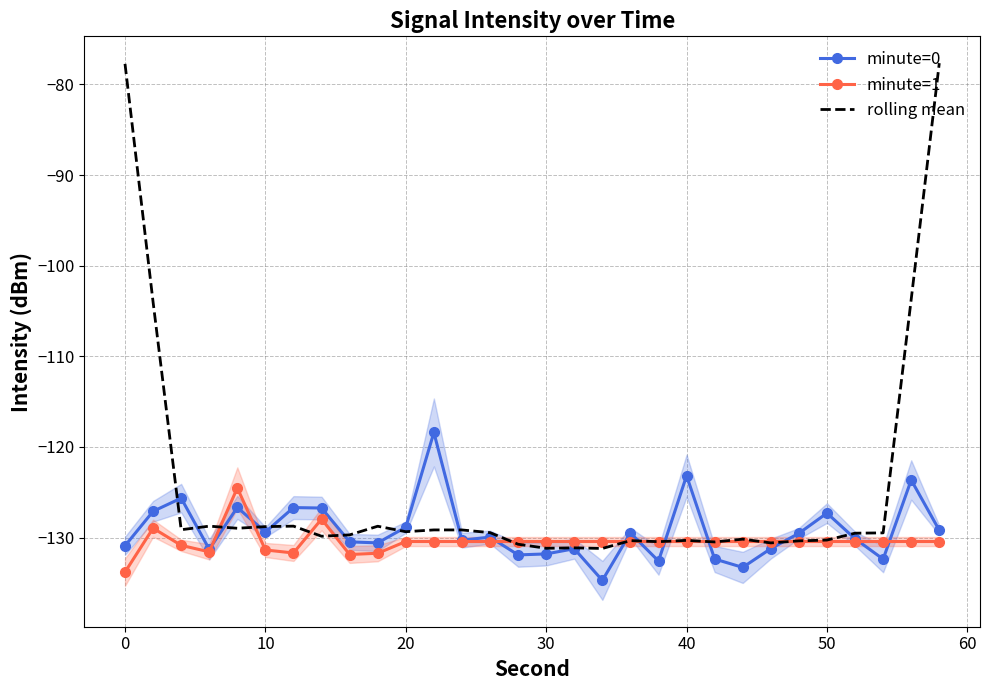

What is the value of the minute=0 point at the 19th from the left?

-129.5